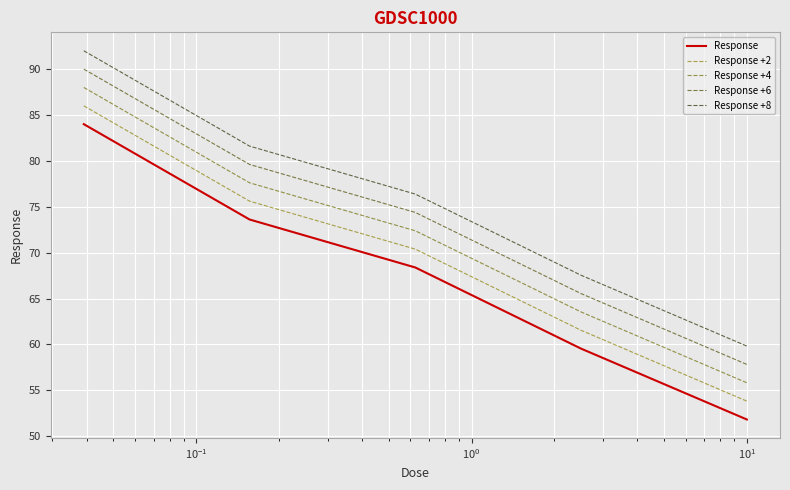

What is the value of the Response +8 point at the 2nd from the left?

81.6